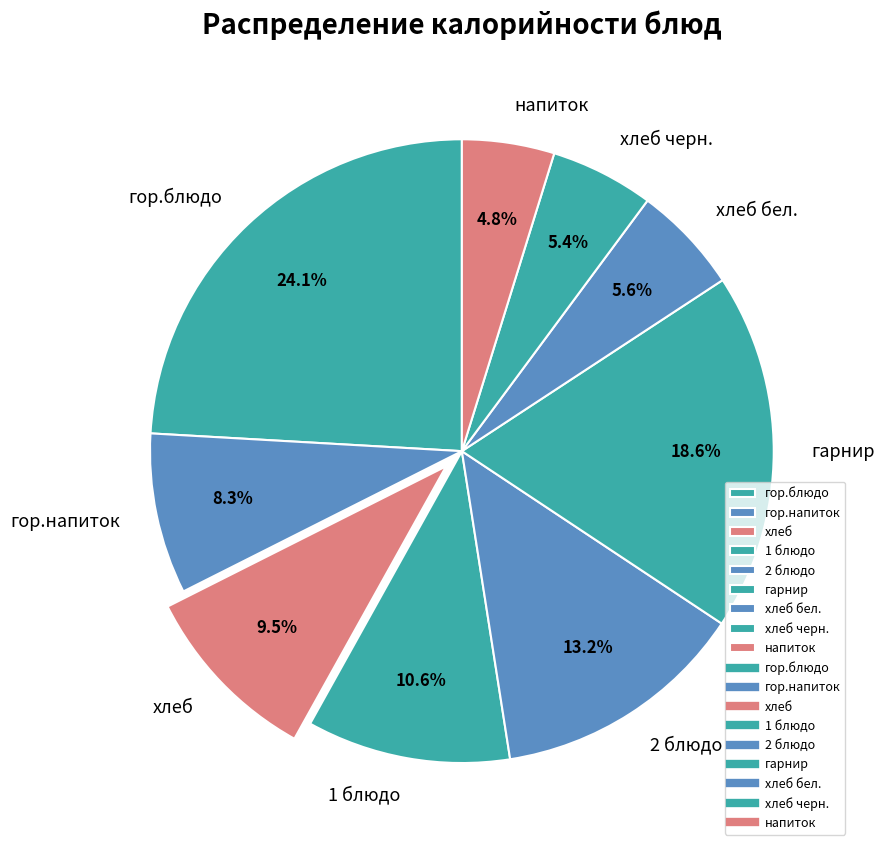

What percentage is the гор.напиток slice, to the nearest percent?

8%